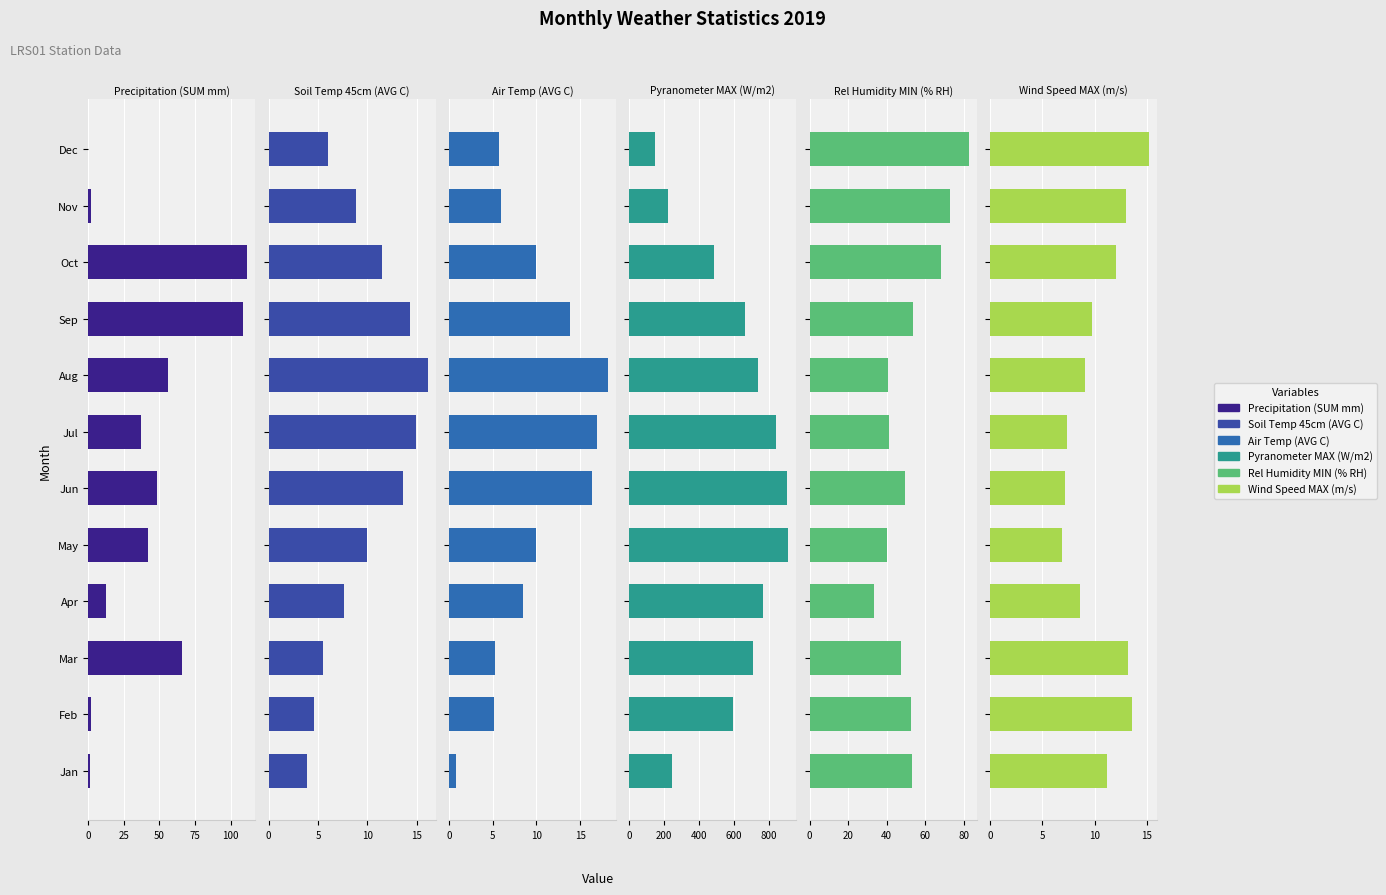

Reading left to right, extract all data points from this chart.

Precipitation (SUM mm): 1.2	1.8	66.2	12.6	42.0	48.0	37.2	56.2	108.8	111.8	2.2	0.0
Soil Temp 45cm (AVG C): 3.9	4.6	5.5	7.6	10.0	13.6	14.9	16.1	14.3	11.5	8.8	6.0
Air Temp (AVG C): 0.8	5.1	5.3	8.5	10.0	16.4	16.9	18.2	13.9	10.0	5.9	5.7
Pyranometer MAX (W/m2): 244.8	592.5	705.1	762.8	910.3	905.4	837.0	734.8	664.0	487.2	224.1	148.7
Rel Humidity MIN (% RH): 53.4	52.4	47.5	33.3	40.0	49.3	41.0	40.6	53.6	68.2	73.0	82.6
Wind Speed MAX (m/s): 11.2	13.6	13.2	8.6	6.9	7.2	7.4	9.1	9.7	12.0	13.0	15.2